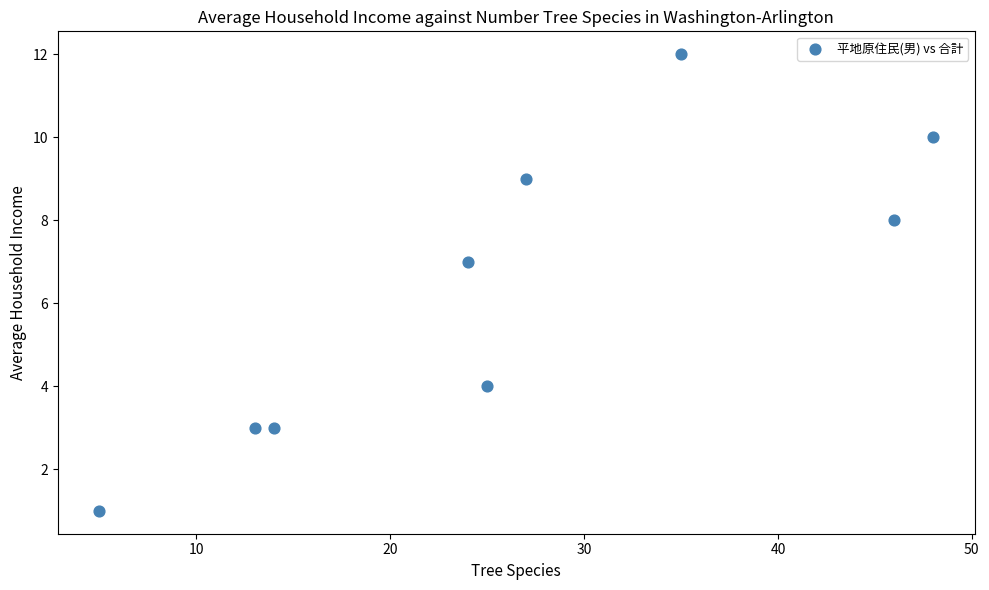

What Y value in the scatter plot is closest to 6?

7